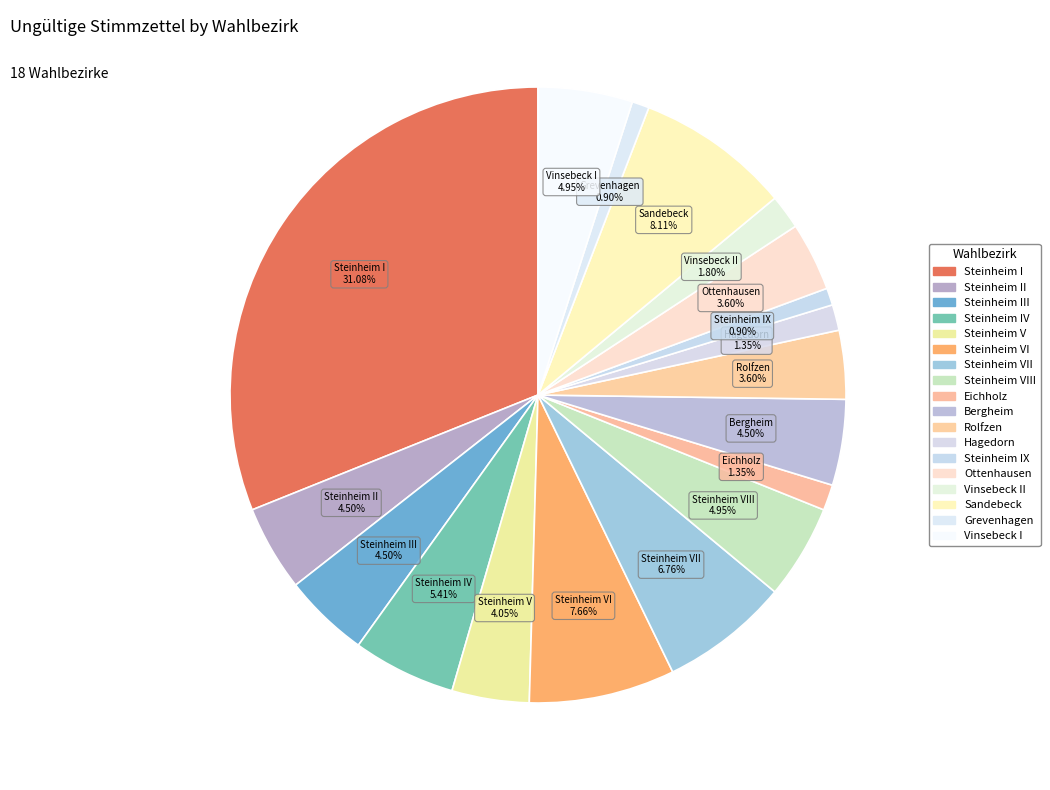

How many segments does this pie chart have?

18